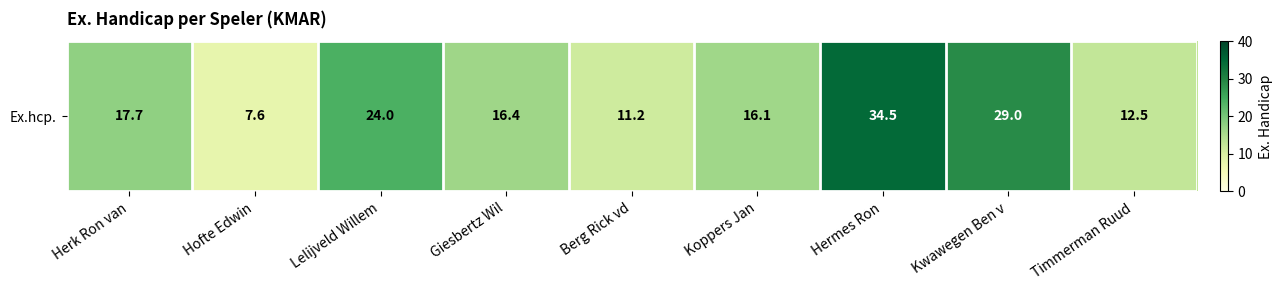

How many data points does each series have?

9